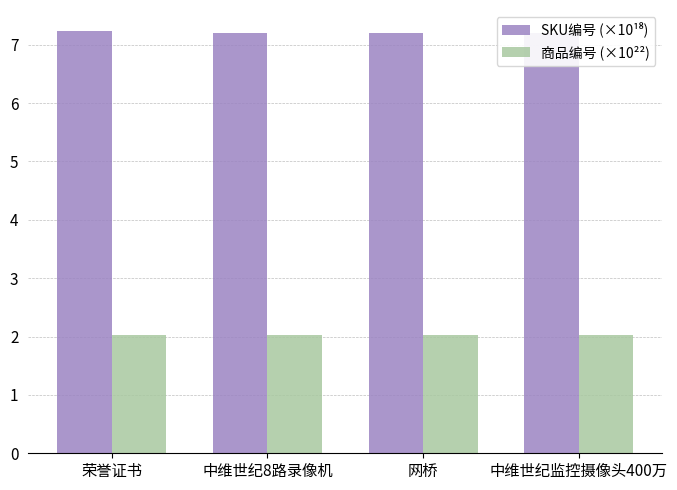

At which label does 商品编号 (×10²²) reach its minimum?

中维世纪8路录像机